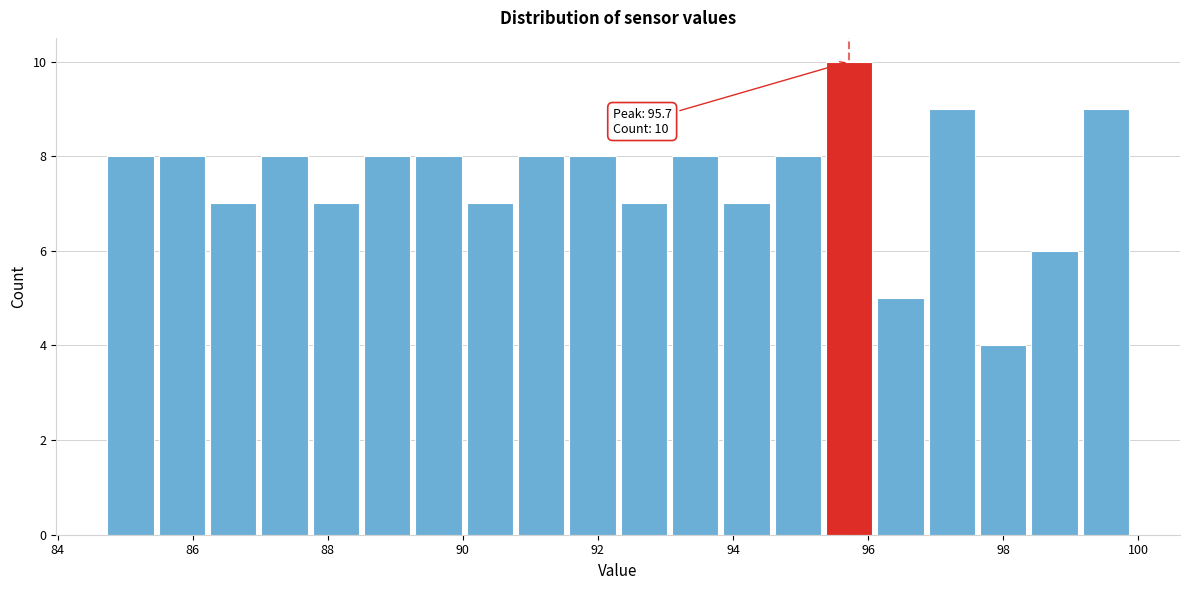

Around what value on the x-axis is the tallest bar? Give the approximate position of its centre, as read against the axis.

95.8